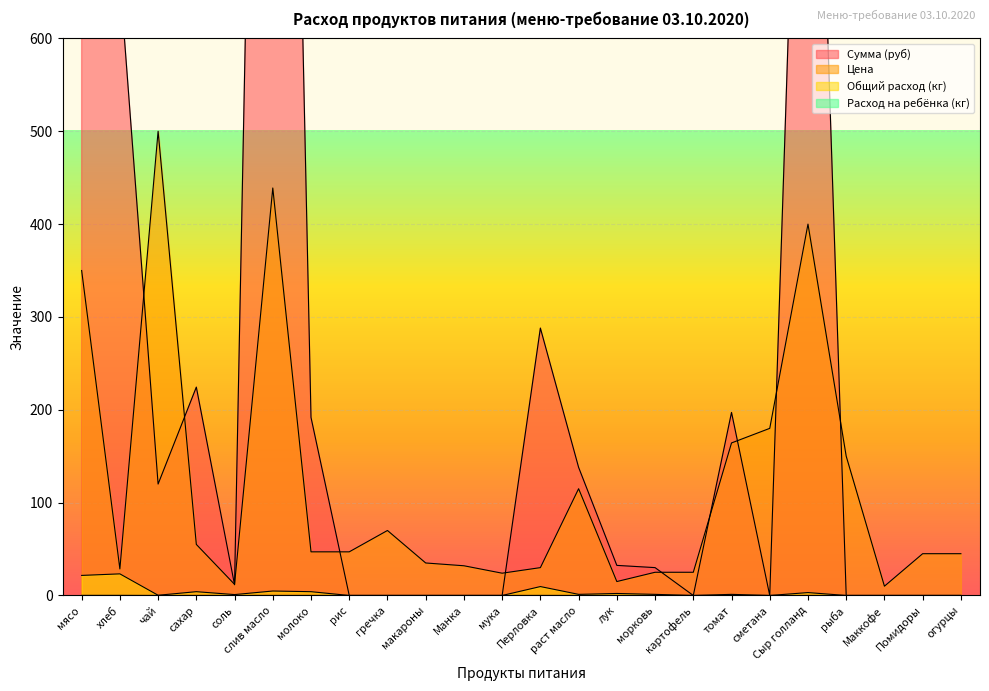

What is the total value across all series at гречка?

70.0